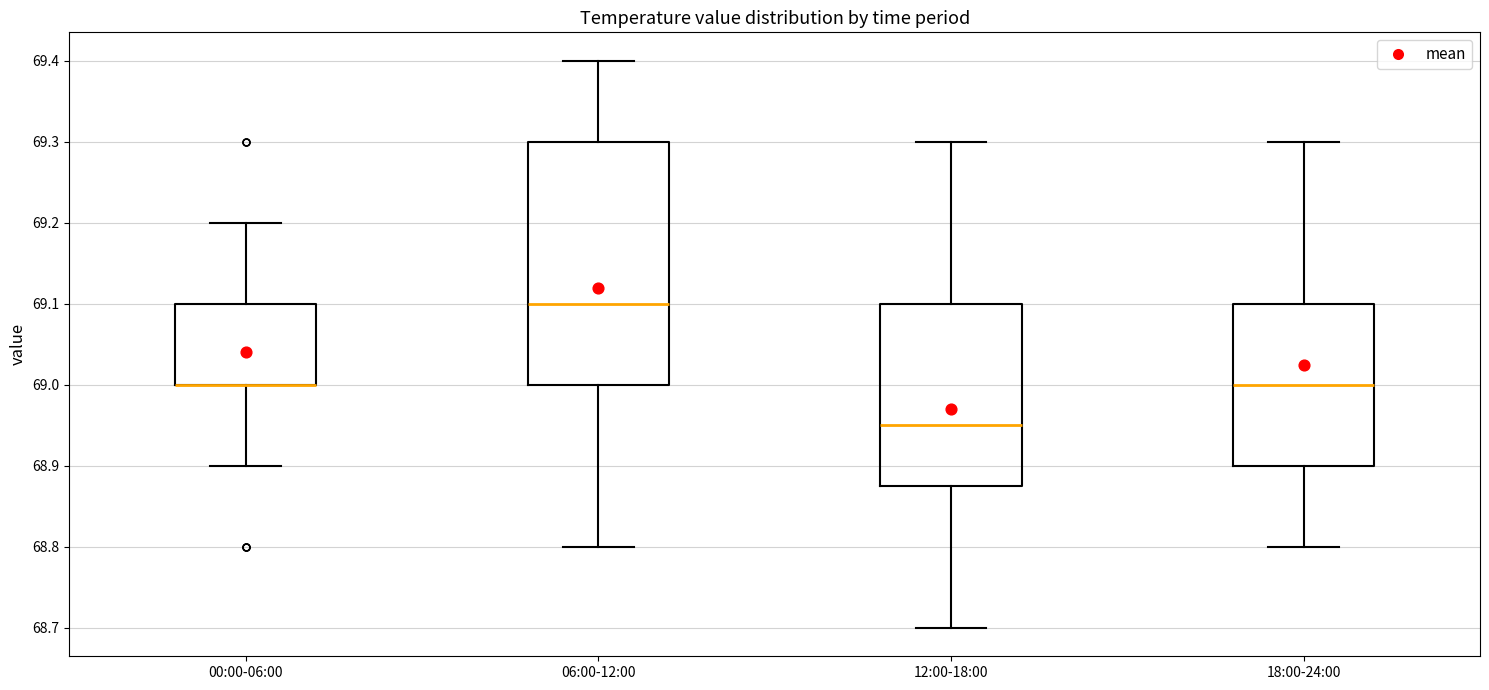

Comparing the boxes themselves (not the whiskers), which one is the tallest?

06:00-12:00